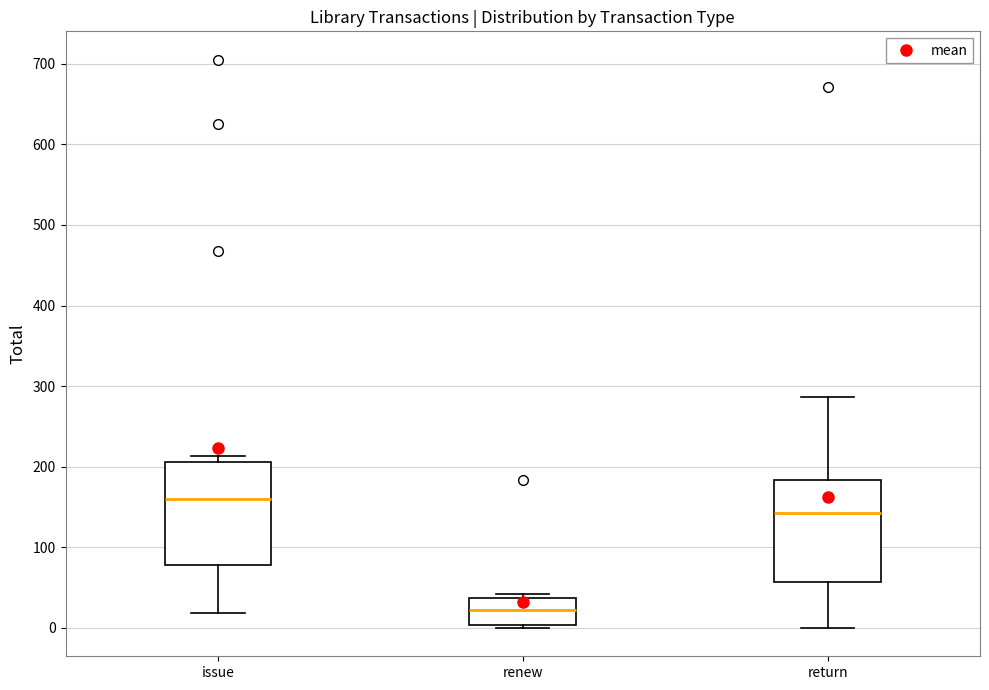

Reading left to right, read every box against the y-axis: the position of its median line, the range the box covers, and the ends of its whiskers. The values are not printed on the chart, so give them approximately, as read against the axis.

issue: median 160, box 80 to 210, whiskers 20 to 210 (just above the box's upper edge)
renew: median 20, box 0 to 40, whiskers 0 (just below the box's lower edge) to 40 (just above the box's upper edge)
return: median 140, box 60 to 180, whiskers 0 to 290